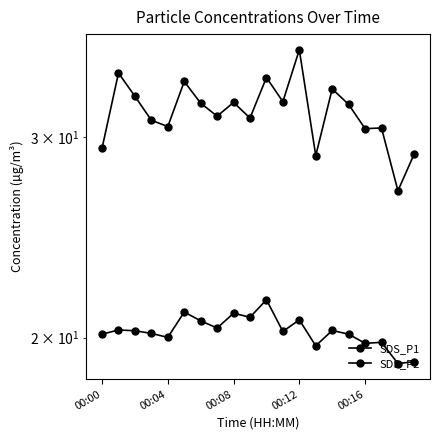

How many series are shown in this chart?

2